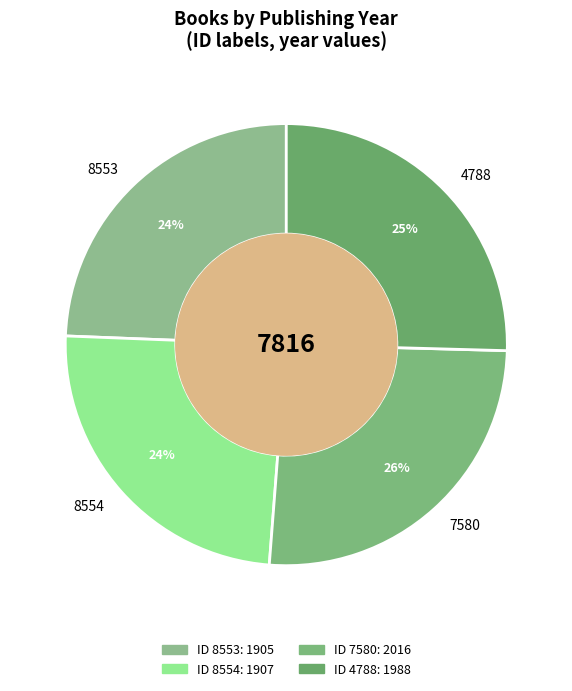

Approximately how many times larger is the value at 4788 compared to 7580?

1.0